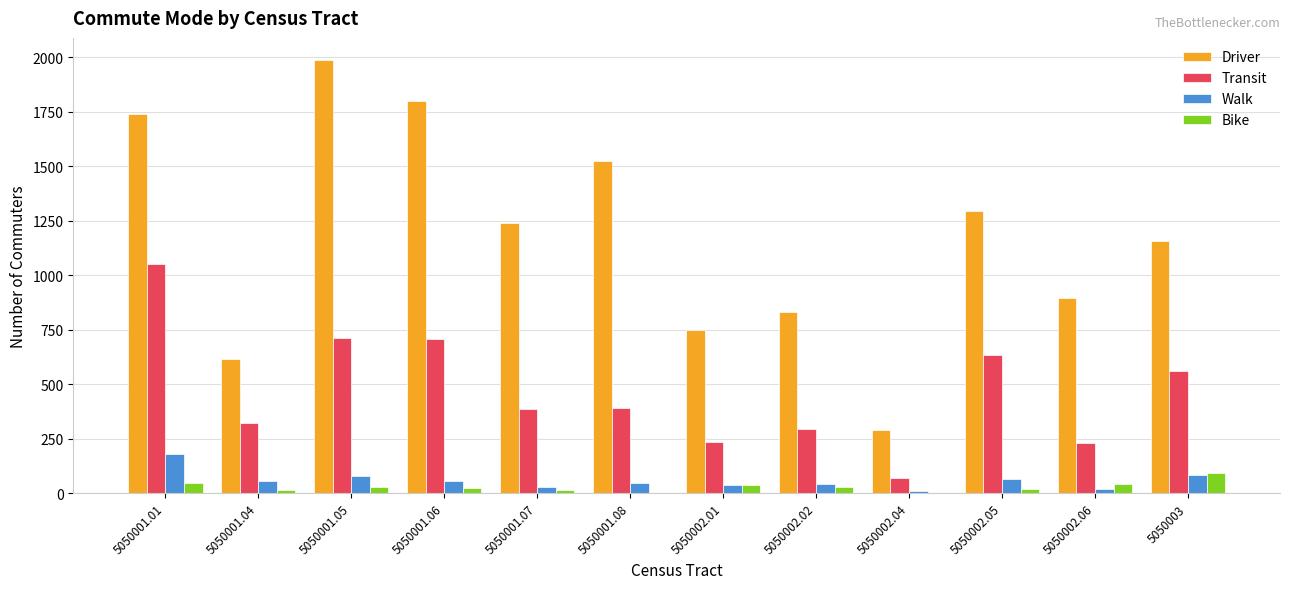

What is the sum of all Transit values?

5585